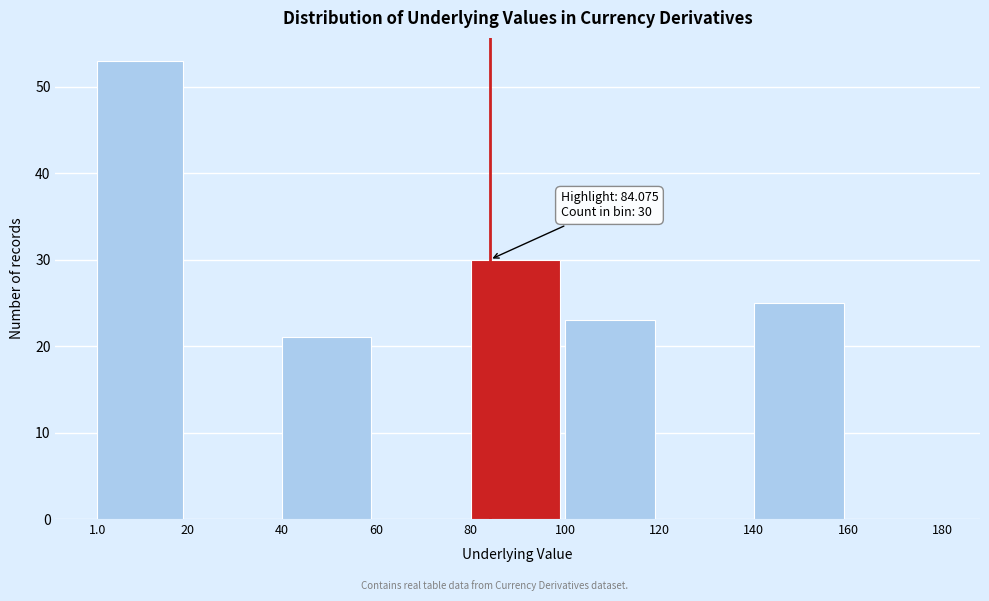

Which range on the x-axis has the tallest bar?

1.0 to 20